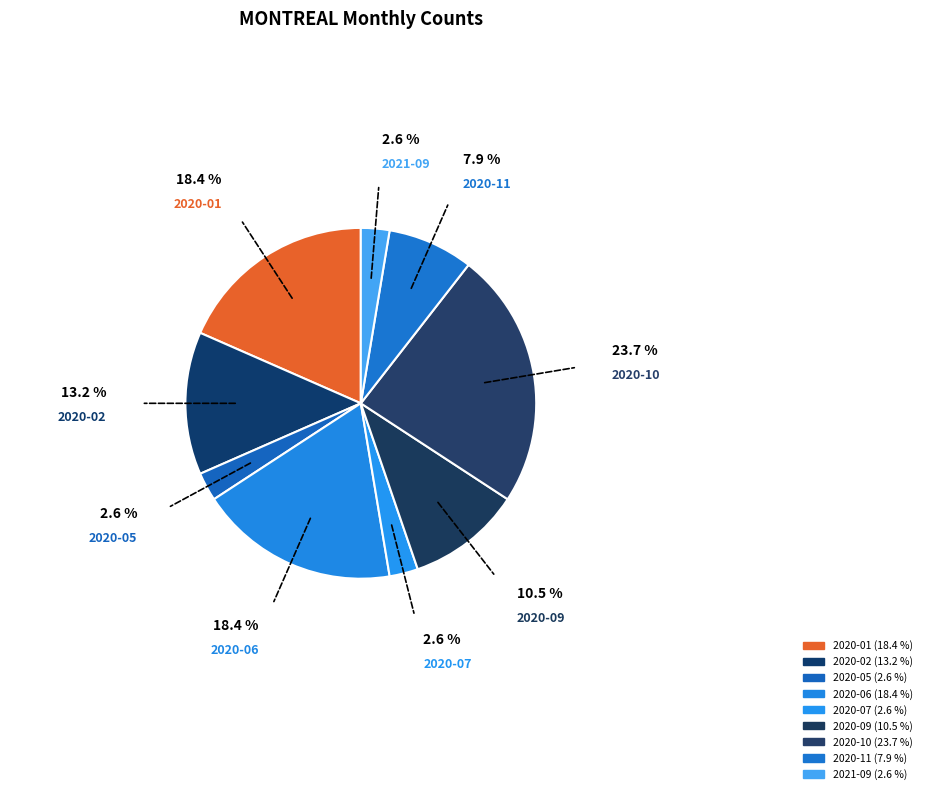

Count the number of slices in the pie.

9